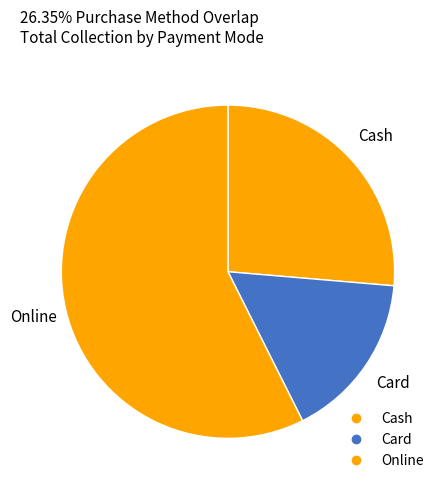

Count the number of slices in the pie.

3